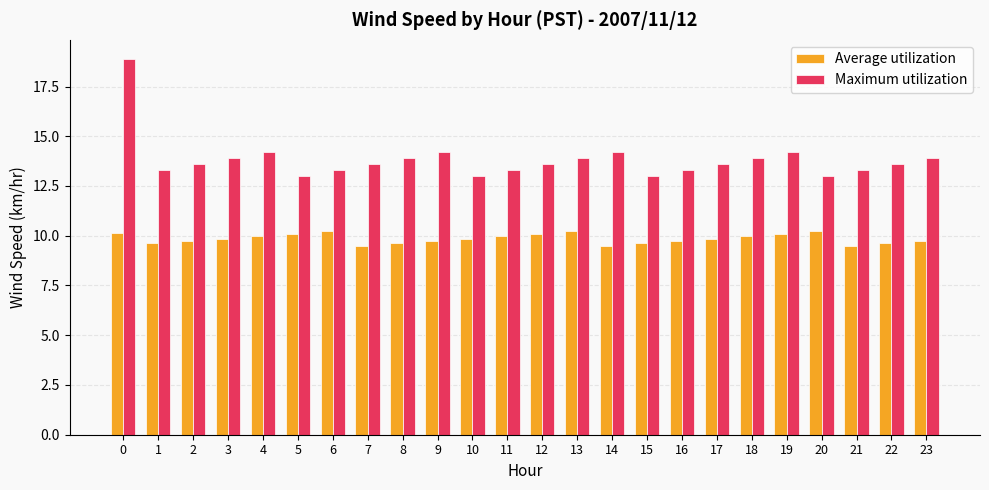

What is the difference between the highest and lowest values at 6?

3.1